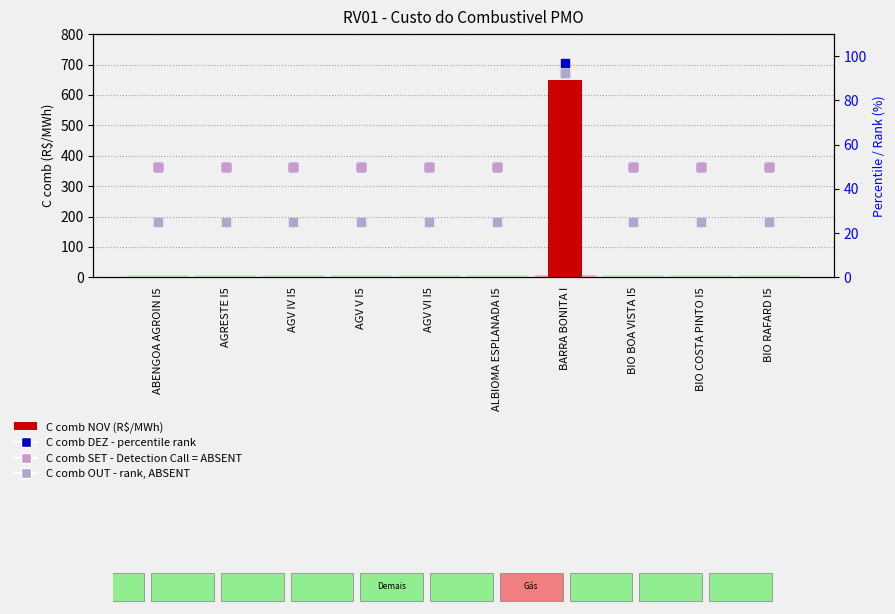

At how many categories does at least one series exceed 436?

1